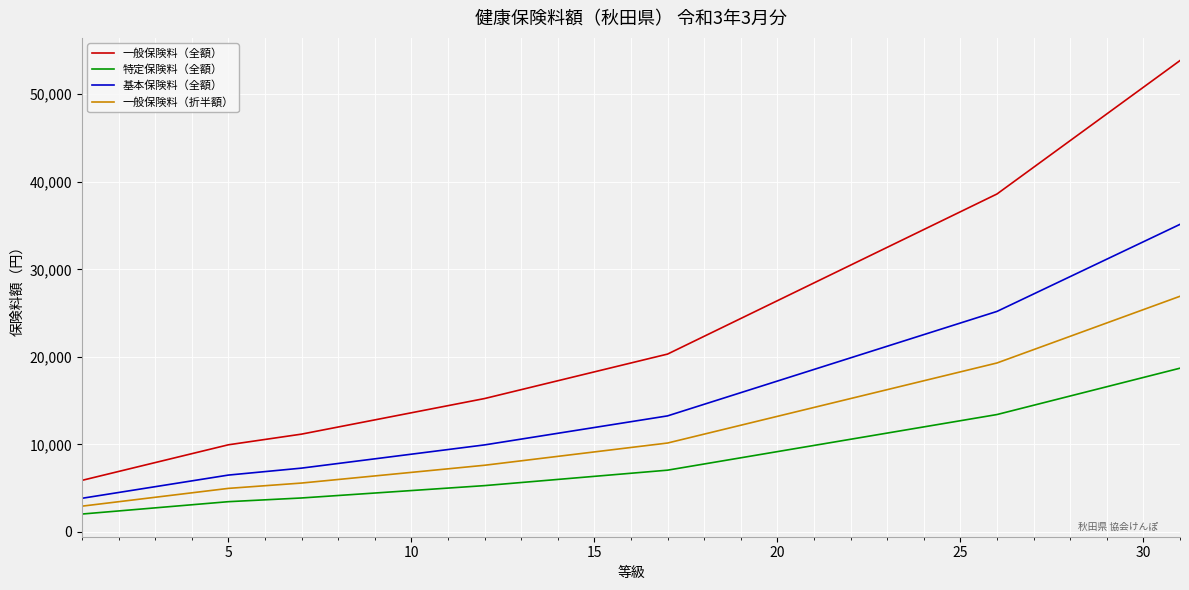

What is the greatest value displayed?

53848.0